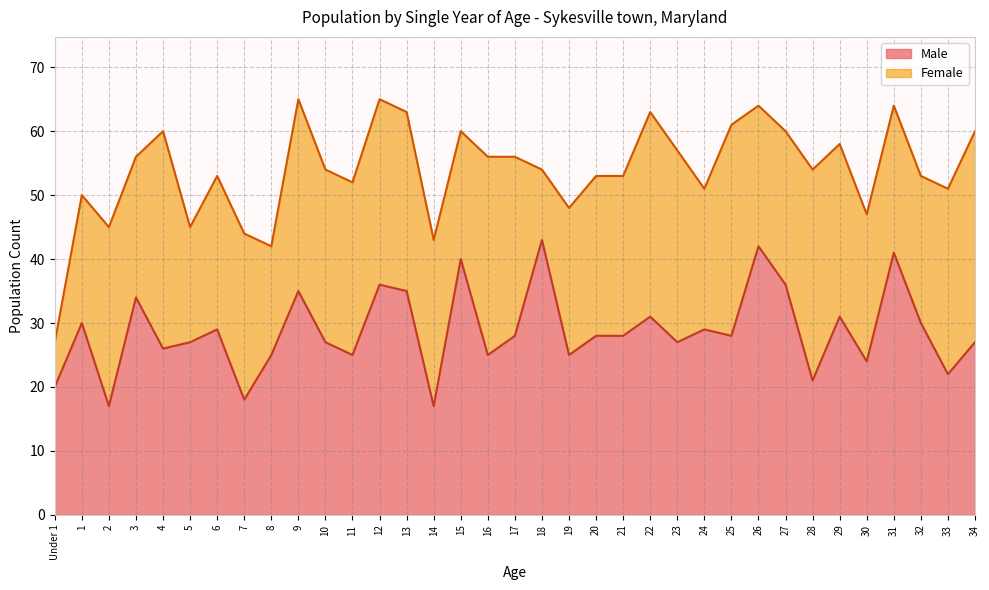

The value at 8 is 25. True or false?

True